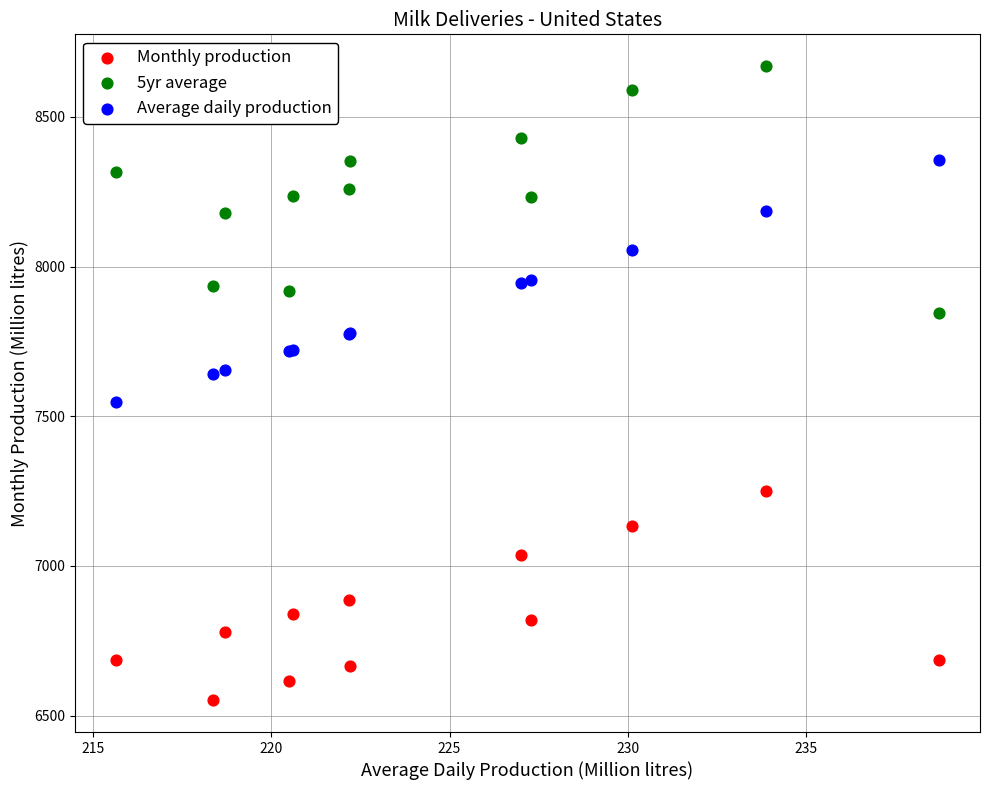

Which series contains the lowest Y value?

Monthly production